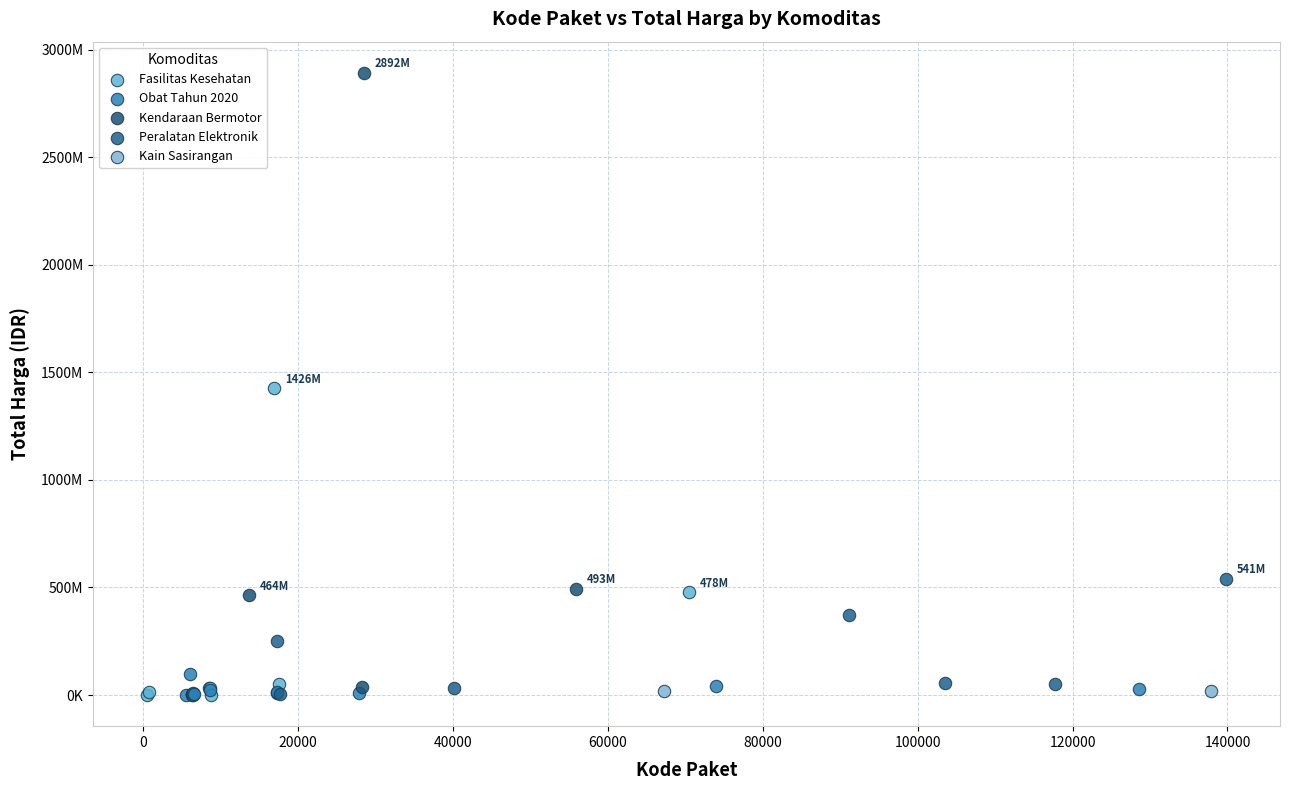

Which series has the widest spread of Y values?

Kendaraan Bermotor